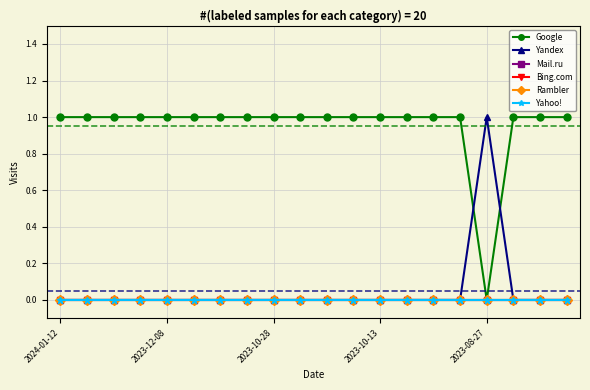

True or false: Google has more than 1 points higher than both neighbors.

False